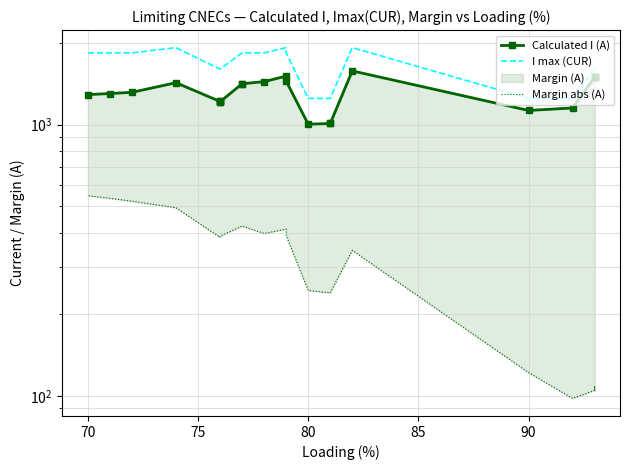

Is the value of I max (CUR) at 17 greater than the value of Margin abs (A) at 13?

Yes